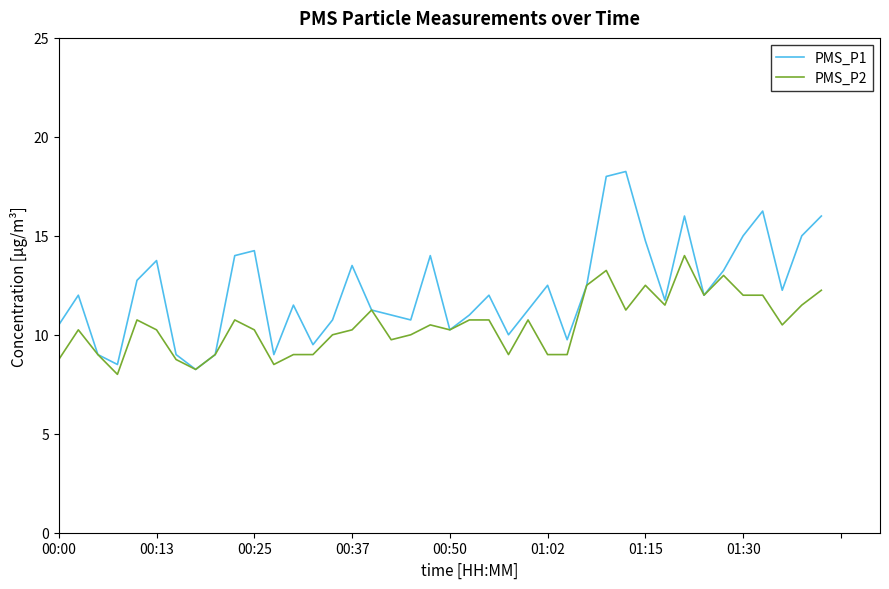

Rank the series by their maximum value, from highest to lowest.

PMS_P1, PMS_P2